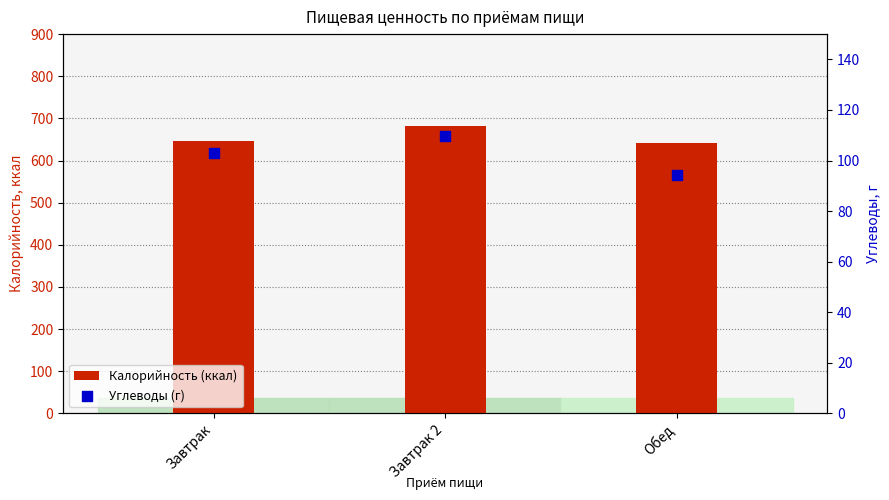

At which category is the sum across all series the highest?

Завтрак 2